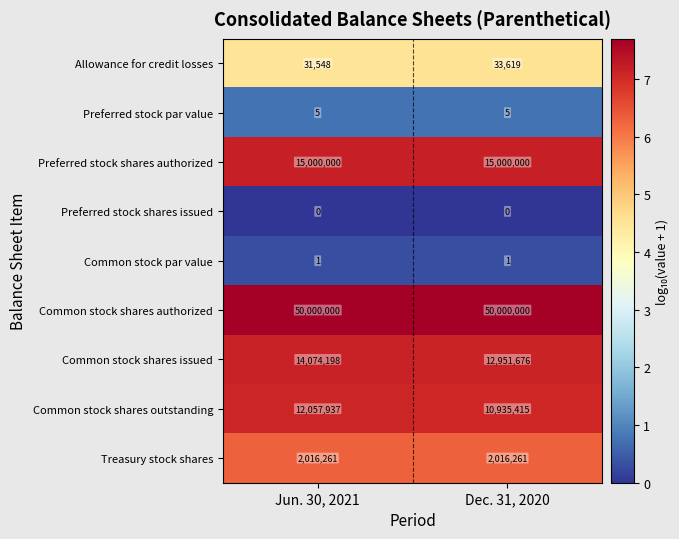

Rank the series at Jun. 30, 2021 from lowest to highest value.

row_3, row_4, row_1, row_0, row_8, row_7, row_6, row_2, row_5